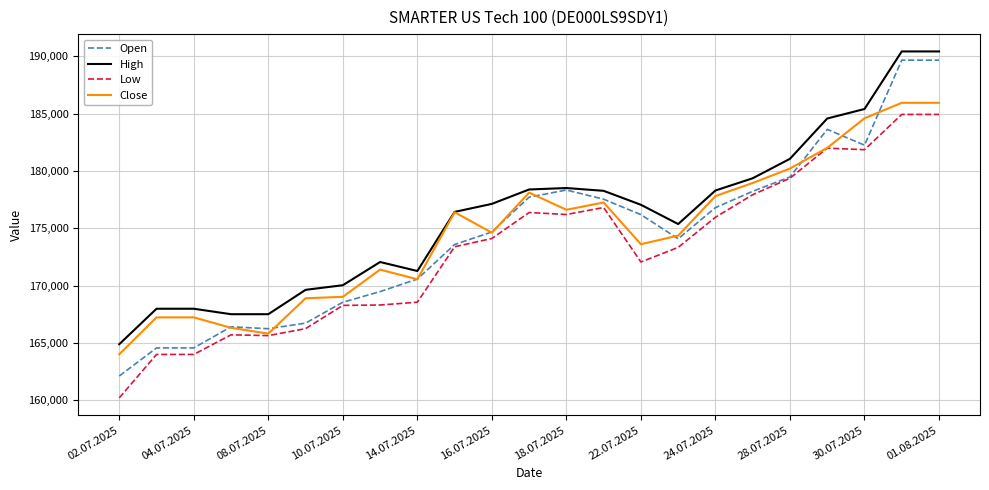

True or false: High and Low cross at least once.

False